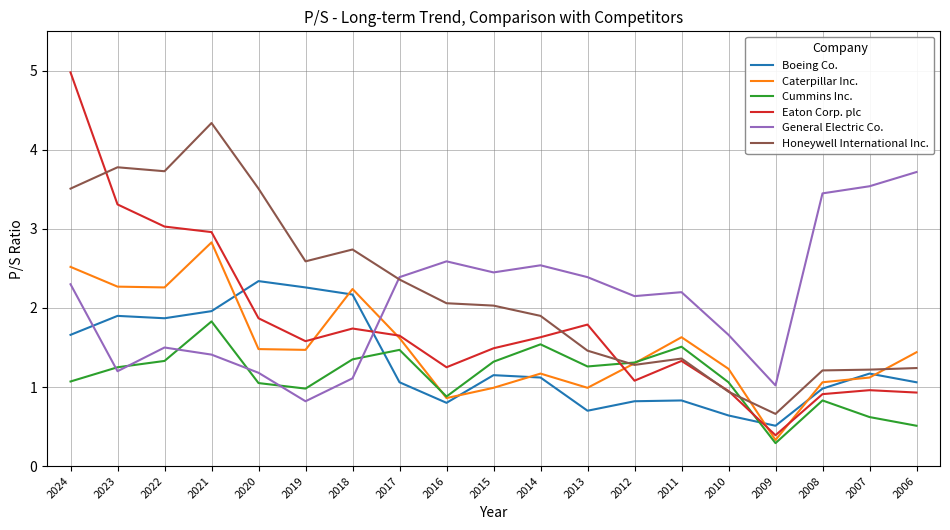

List the series in order of their peak value, lowest first.

Cummins Inc., Boeing Co., Caterpillar Inc., General Electric Co., Honeywell International Inc., Eaton Corp. plc